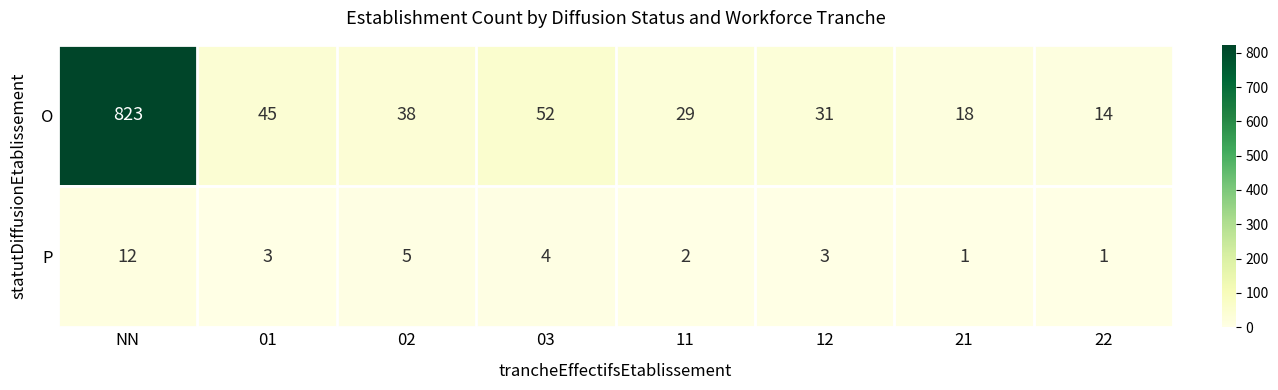

How many distinct data groups are displayed?

2